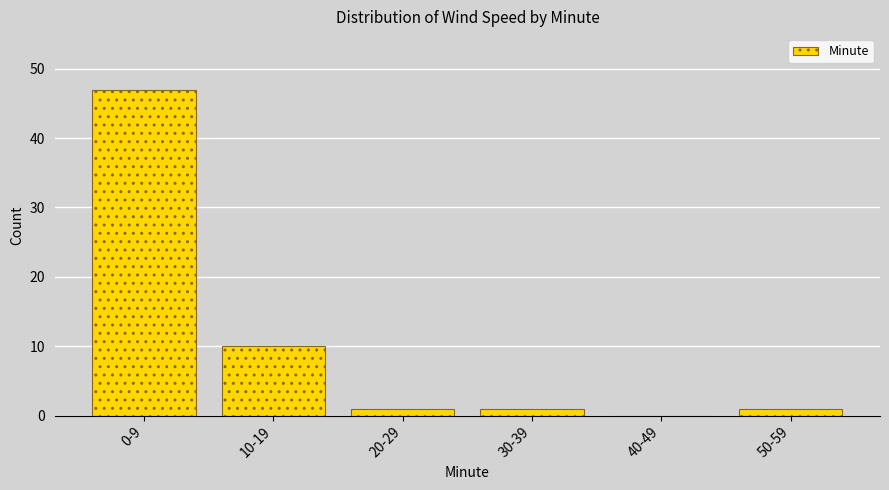

Reading right to left, extract all data points from this chart.

50-59=1	40-49=0	30-39=1	20-29=1	10-19=10	0-9=47